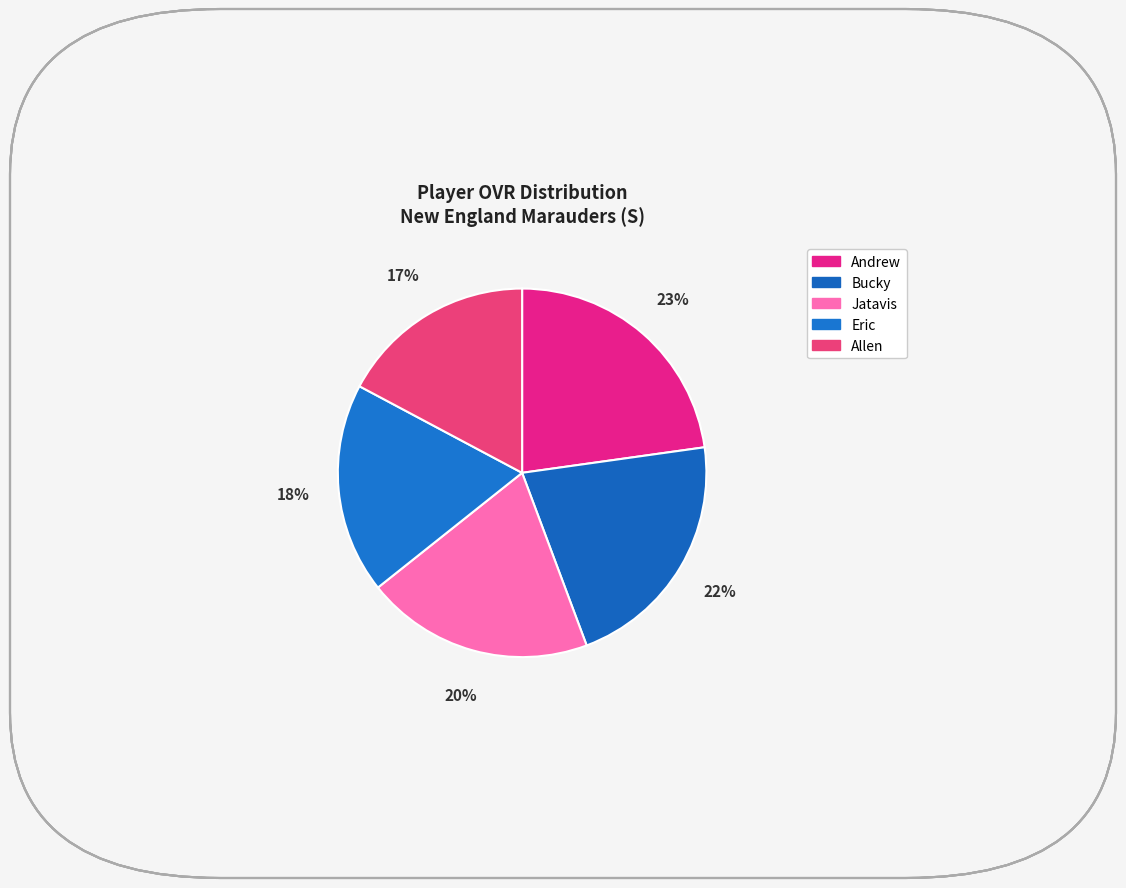

The Eric slice represents 31% of the pie. True or false?

False